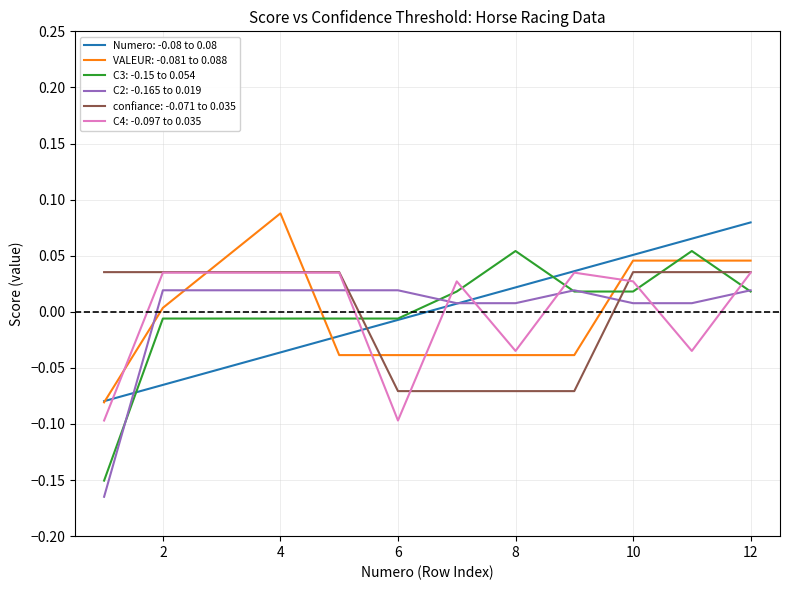

Which series has the widest spread of values?

C3: -0.15 to 0.054